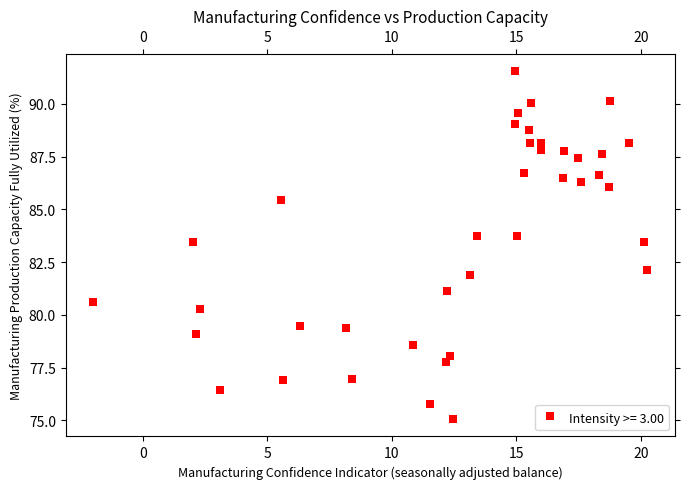

What is the range of X values (max minus min)?

22.2